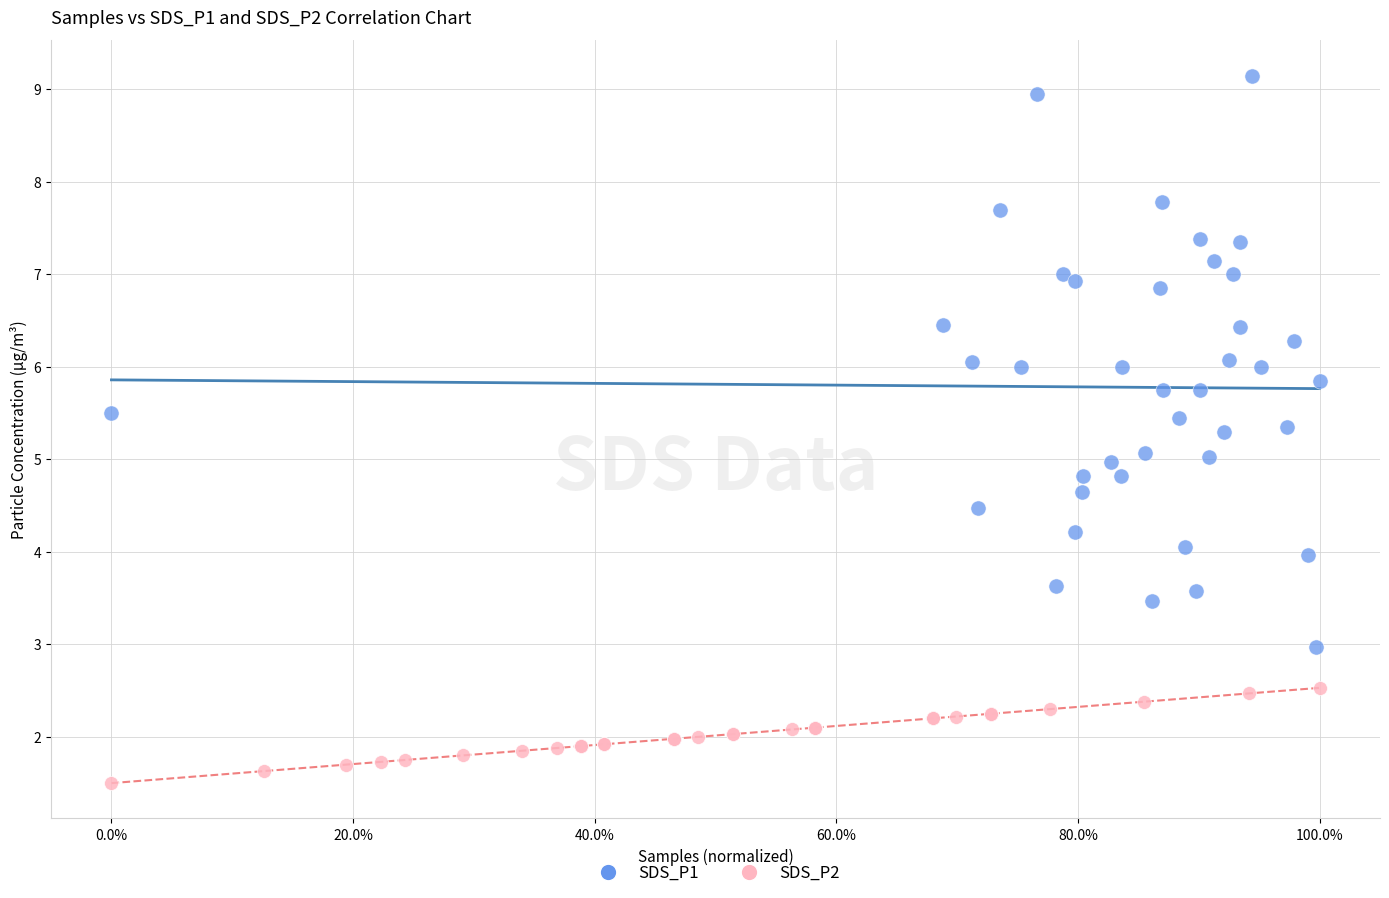

Which series has the widest spread of Y values?

SDS_P1